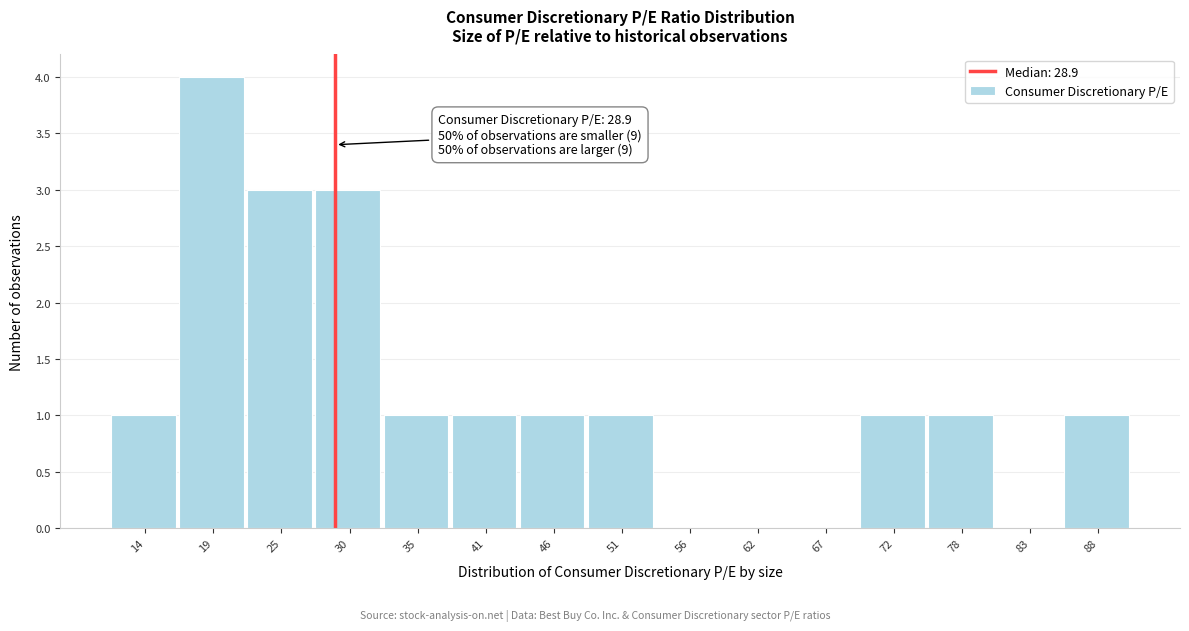

Which range on the x-axis has the tallest bar?

17 to 22